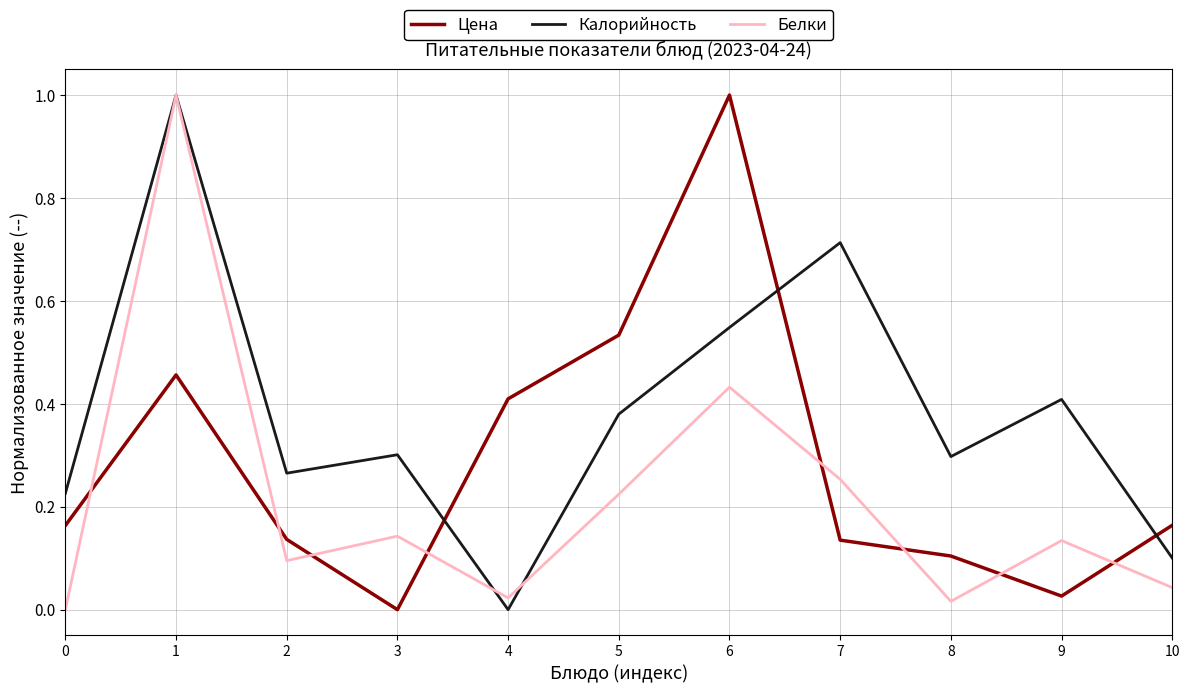

True or false: Белки and Калорийность cross at least once.

True